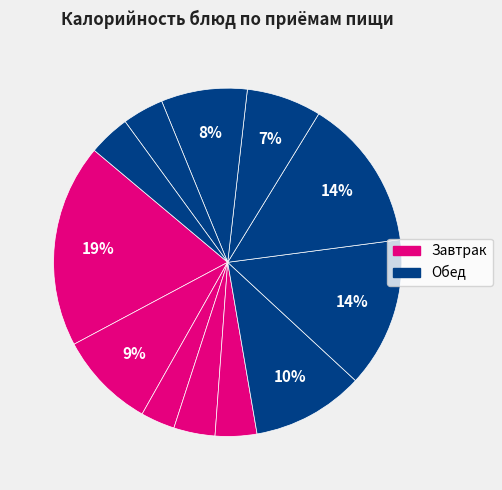

How many slices are in this pie chart?

12